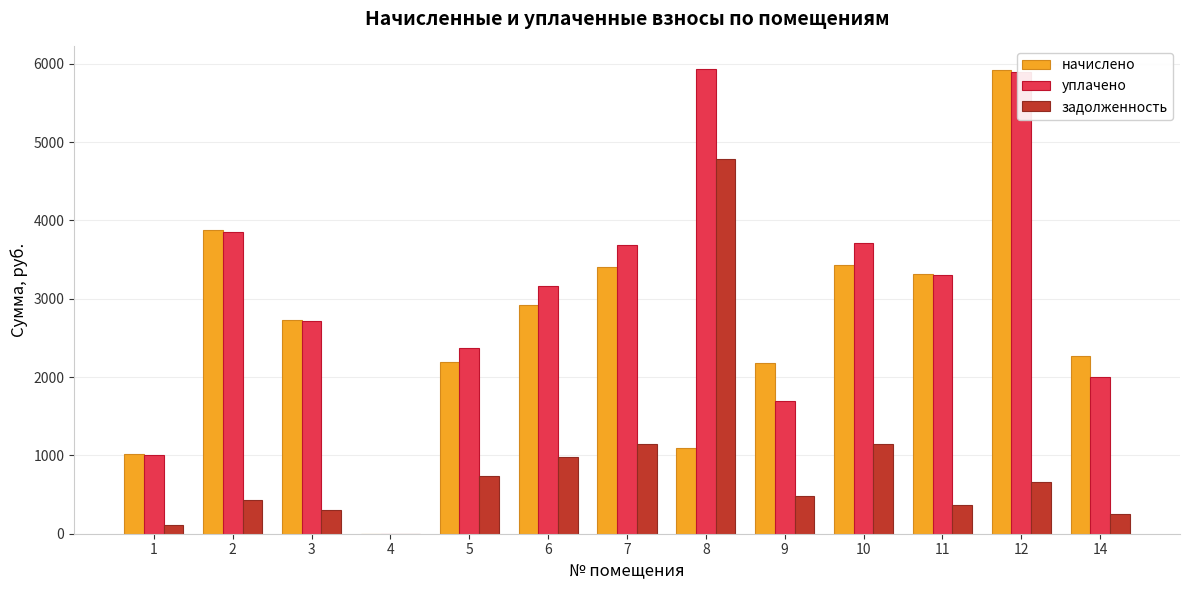

What is the sum of the задолженность values at 3 and 5?

1036.3